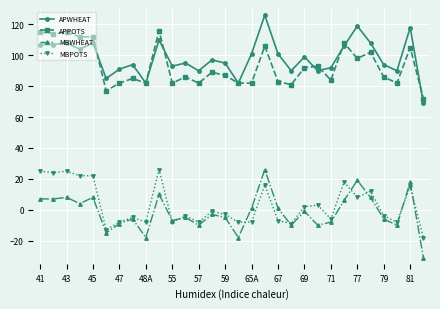

True or false: APWHEAT and MBWHEAT cross at least once.

False